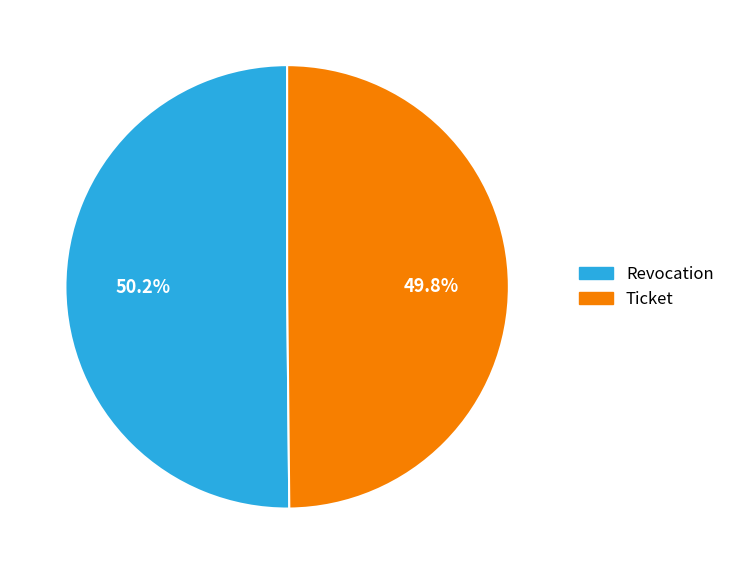

True or false: Ticket accounts for 50% of the total.

True